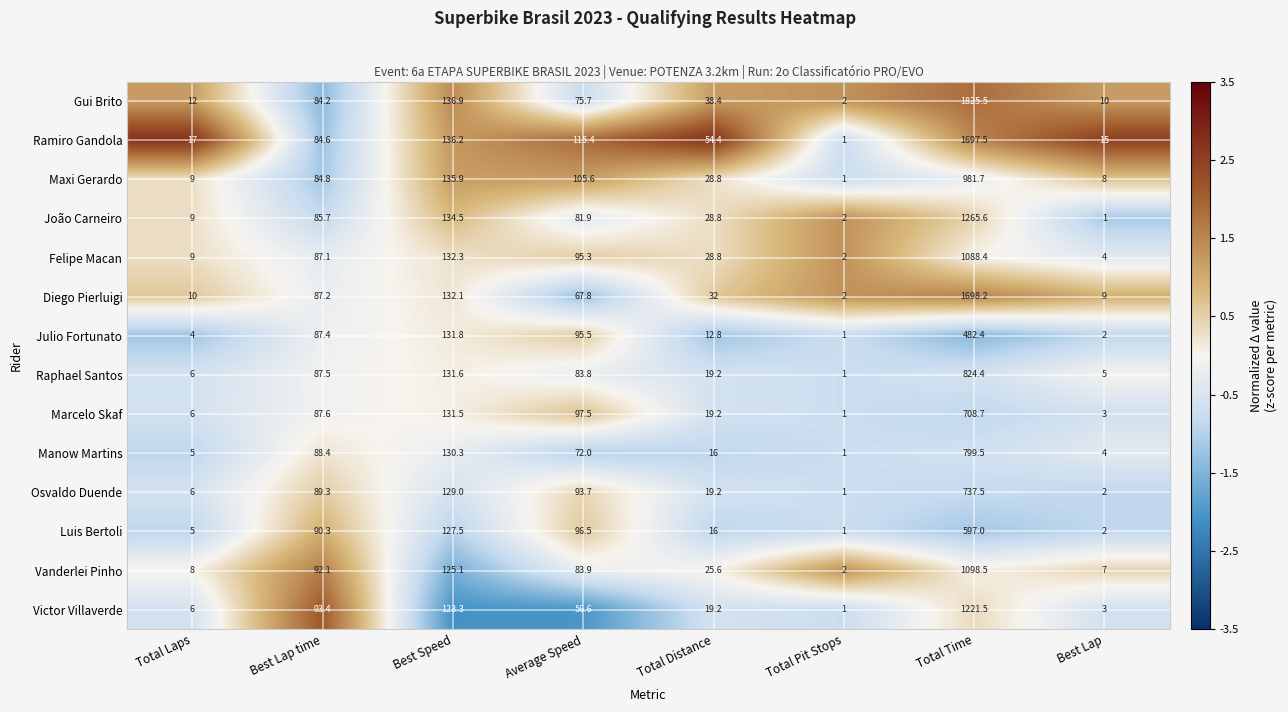

What value does the Ramiro Gandola series have at Average Speed?

115.4